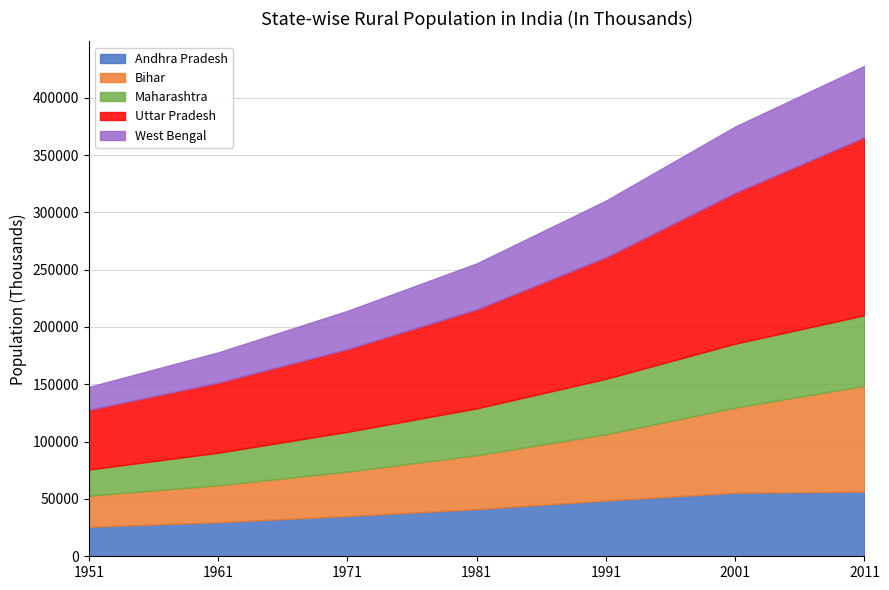

Is it true that Bihar equals 16662 at 1961?

False